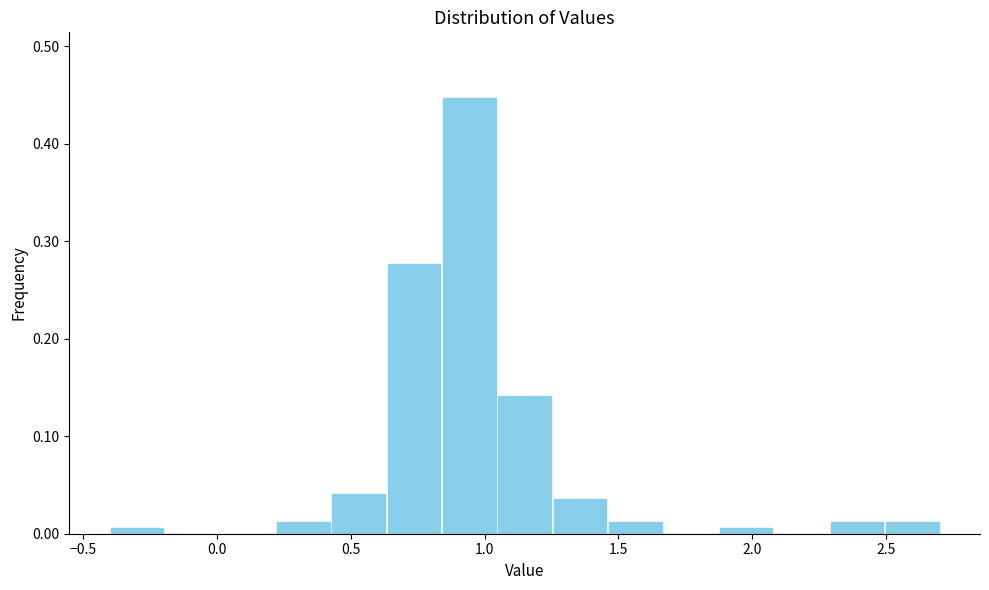

Over which range of the x-axis is the bar tallest?

0.85 to 1.05